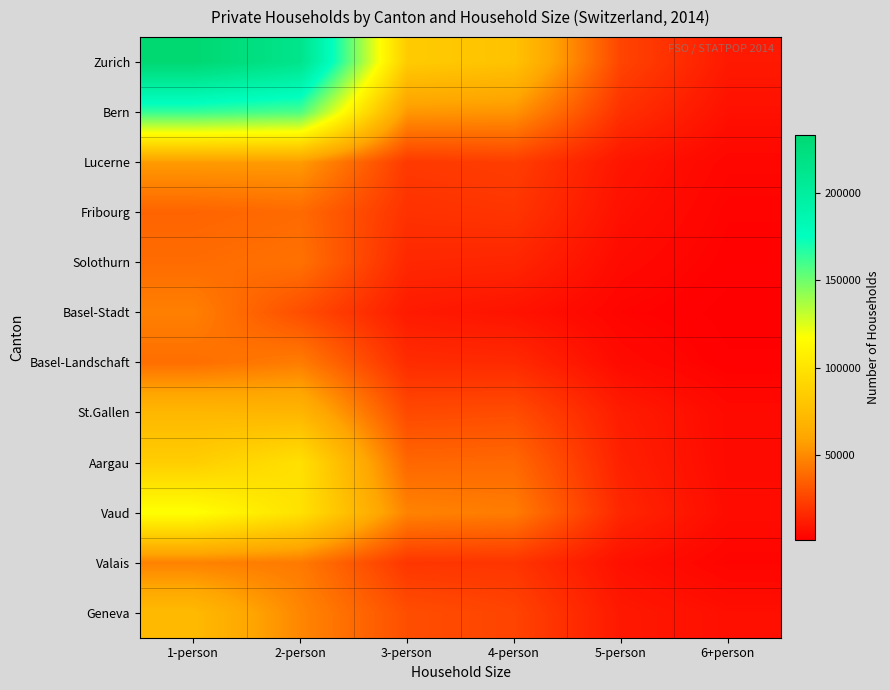

At which category does the chart reach its minimum across all series?

6+person